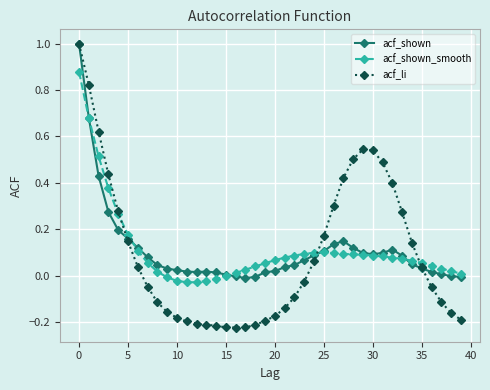

What is the greatest value displayed?

1.0